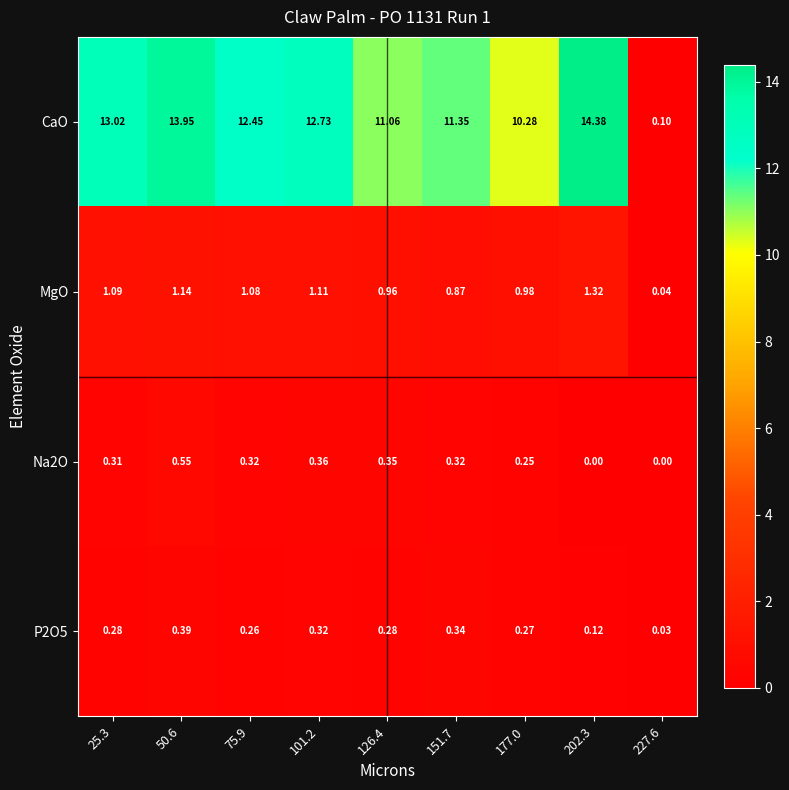

Which series has the widest spread of values?

CaO